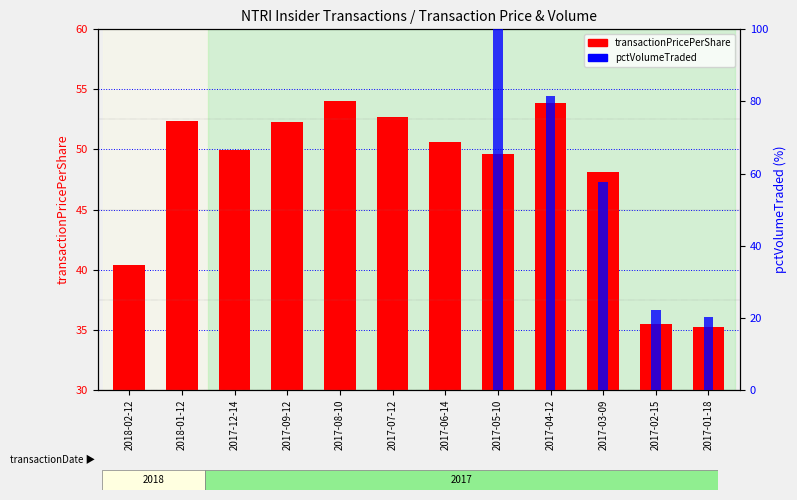

What is the difference between the highest and lowest values at 2017-09-12?

52.3